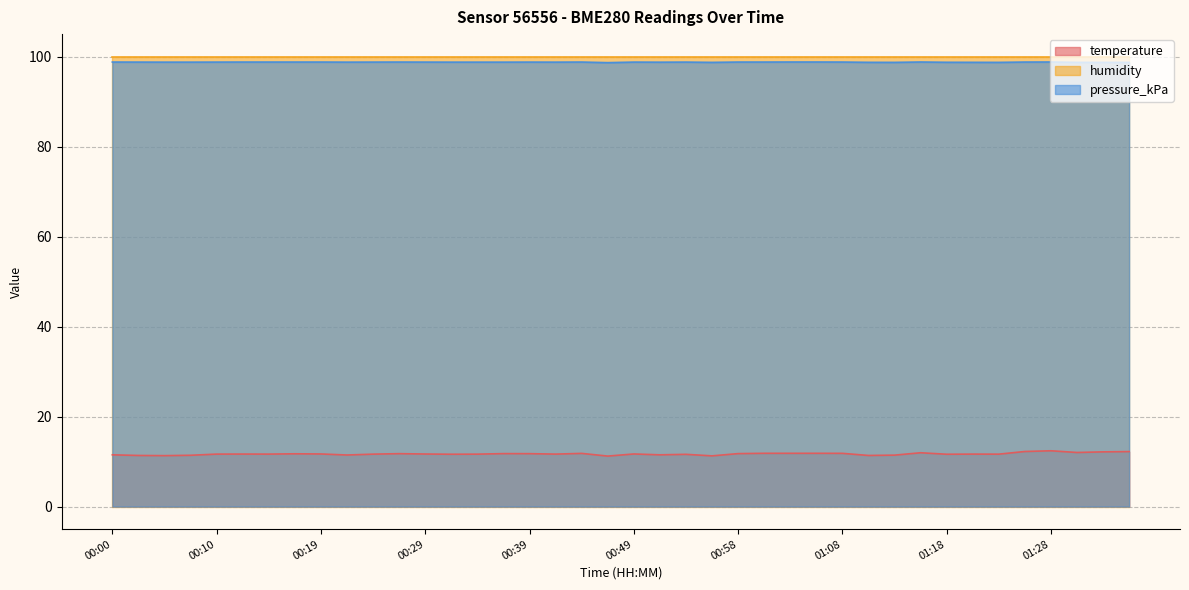

What are all the series names shown in the legend?

temperature, humidity, pressure_kPa